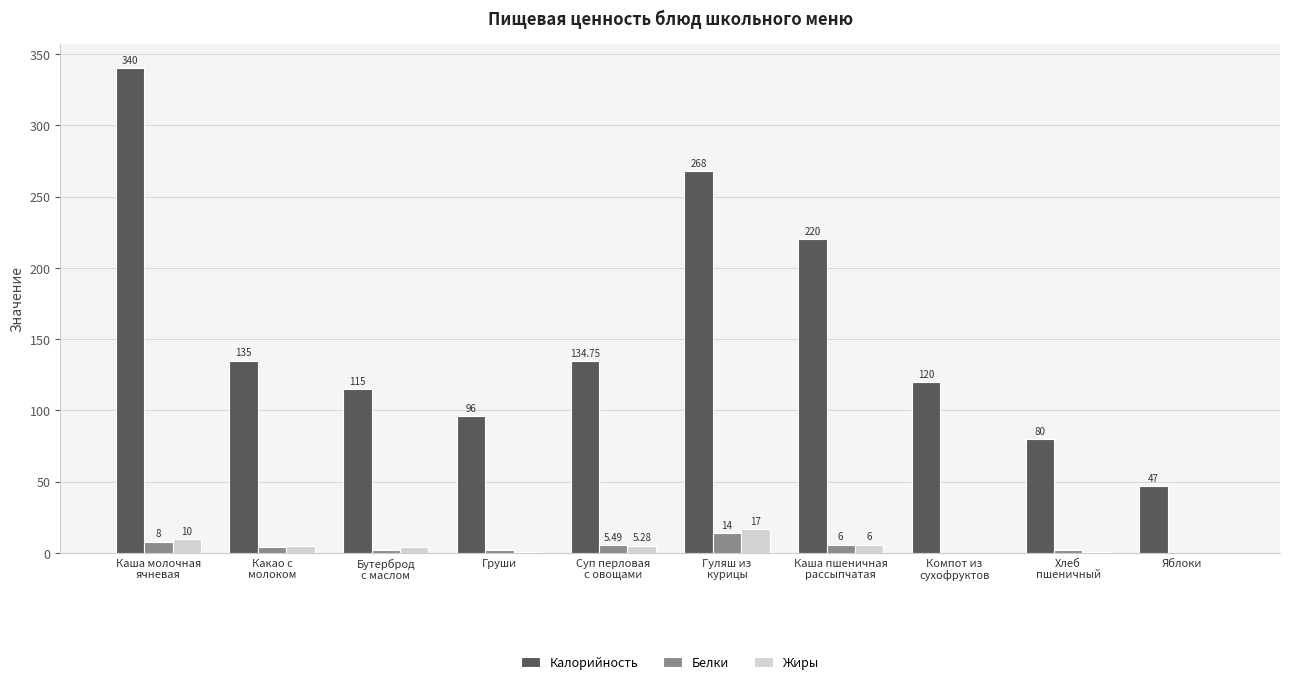

Which series has the largest total across all categories?

Калорийность